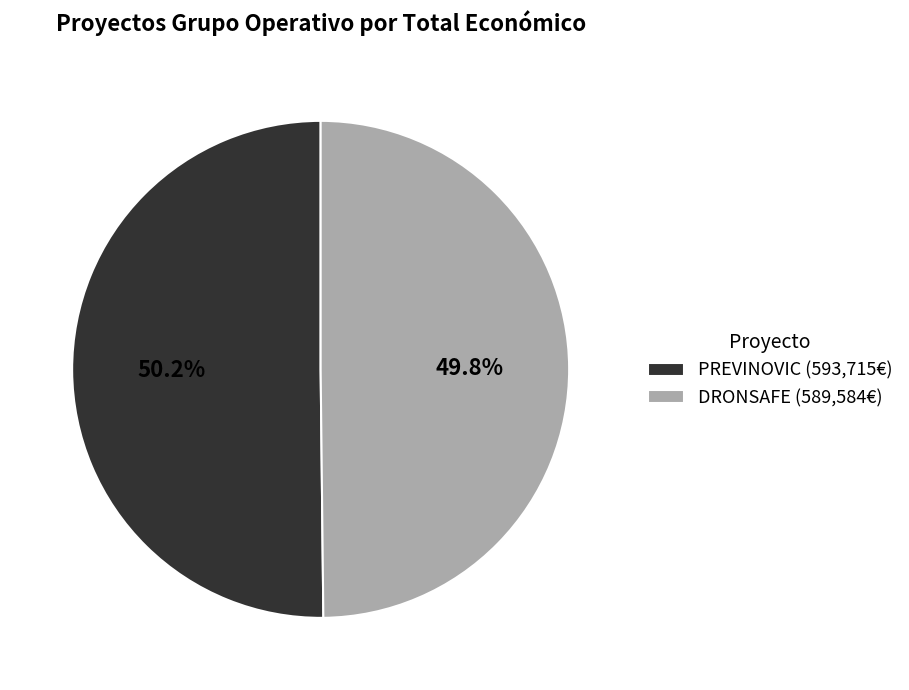

Does any single category account for the majority?

Yes